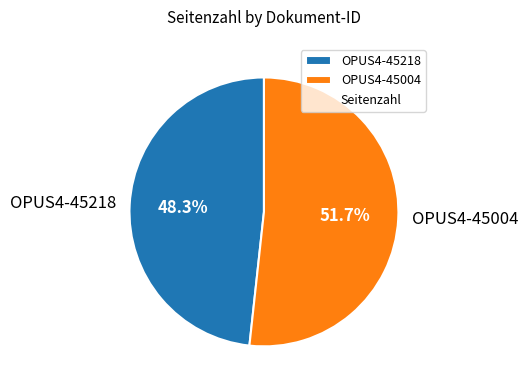

To the nearest percent, what is the average slice percentage?

50%